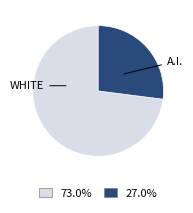

Does any single category account for the majority?

Yes